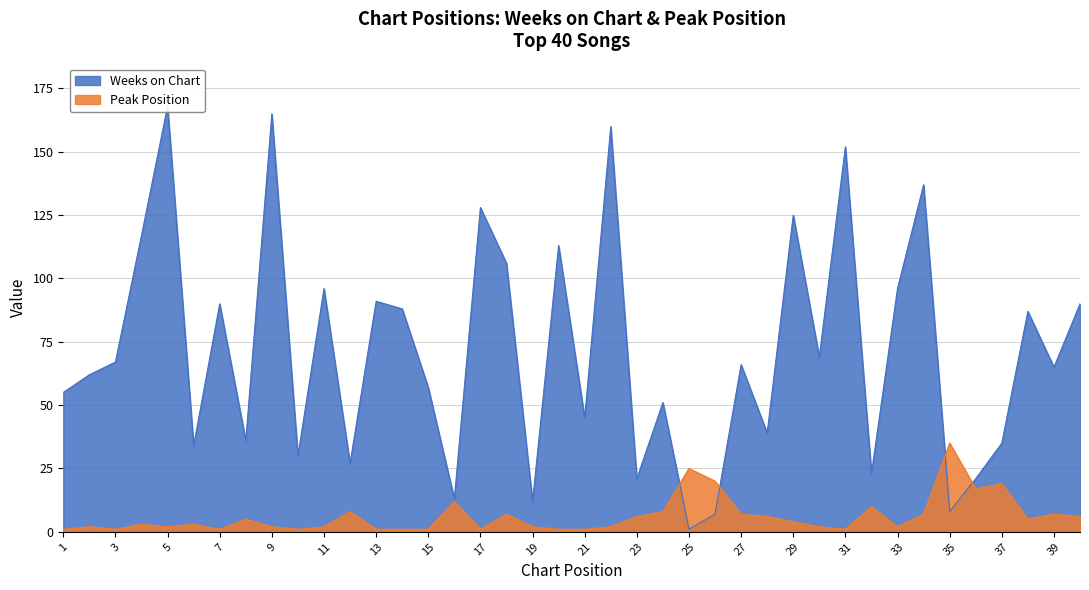

What is the difference between the Weeks on Chart values at 8 and 27?

30